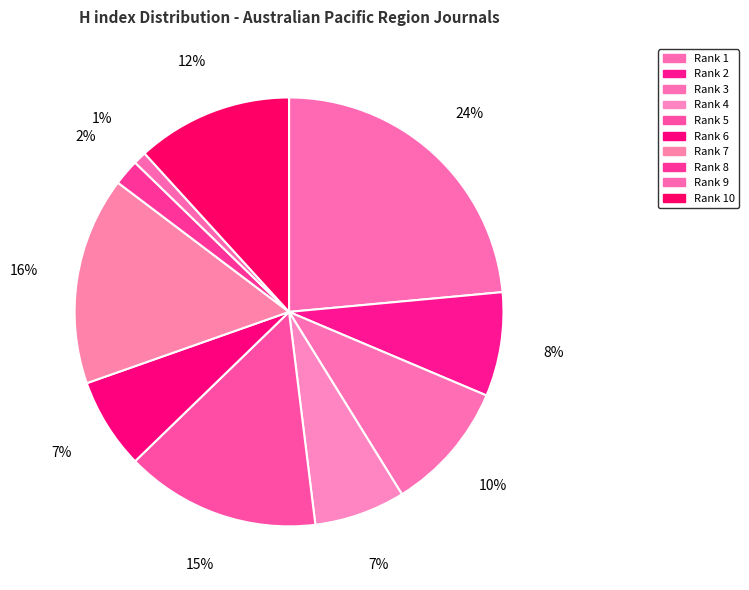

To the nearest percent, what is the average slice percentage?

10%